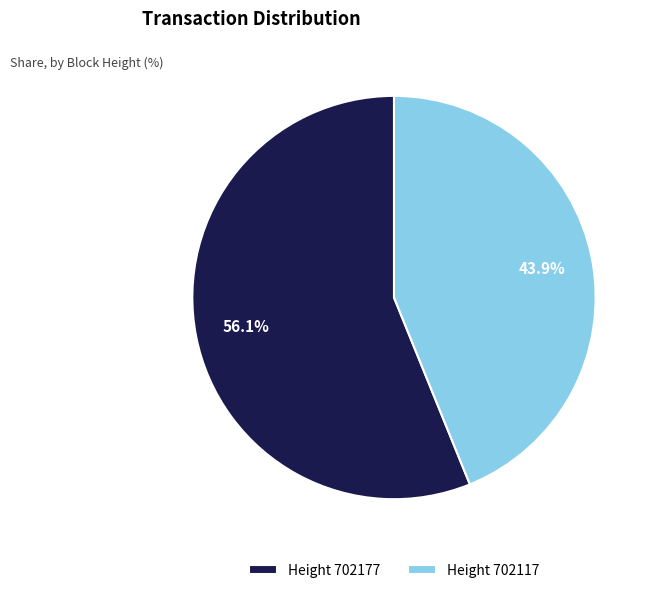

What is the majority slice?

Height 702177